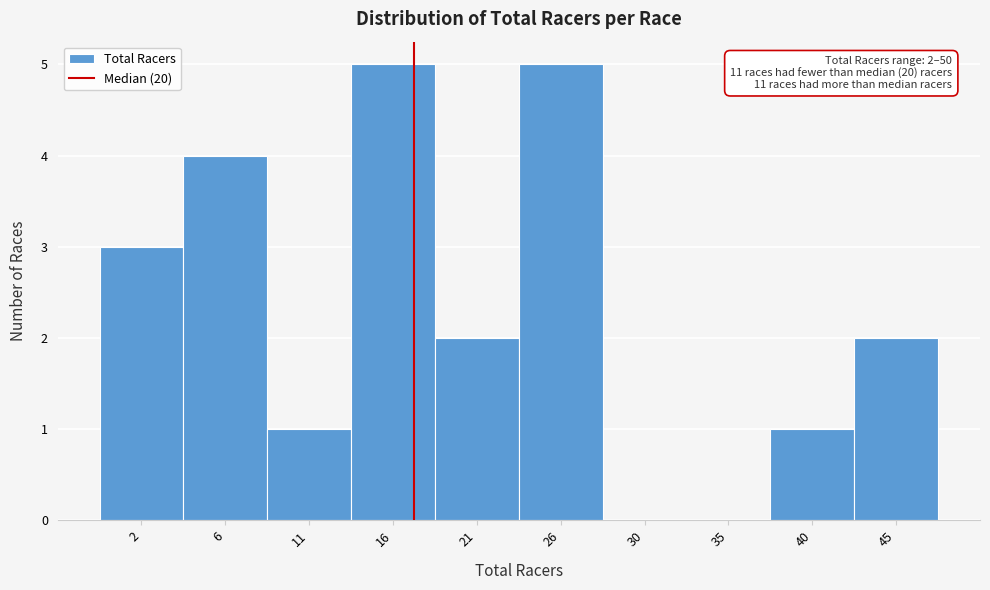

Reading left to right, what are all the values shown in this chart?

2=3	6=4	11=1	16=5	21=2	26=5	30=0	35=0	40=1	45=2